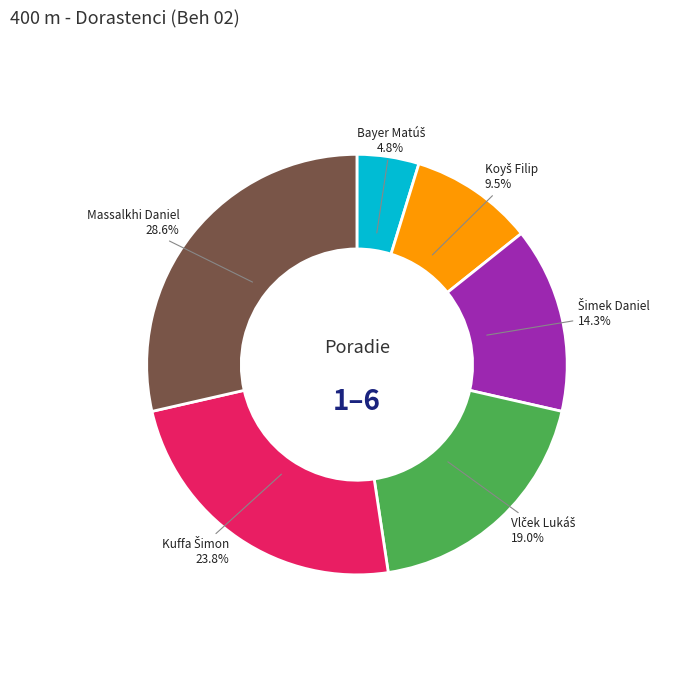

What is the largest slice in the pie chart?

Massalkhi Daniel